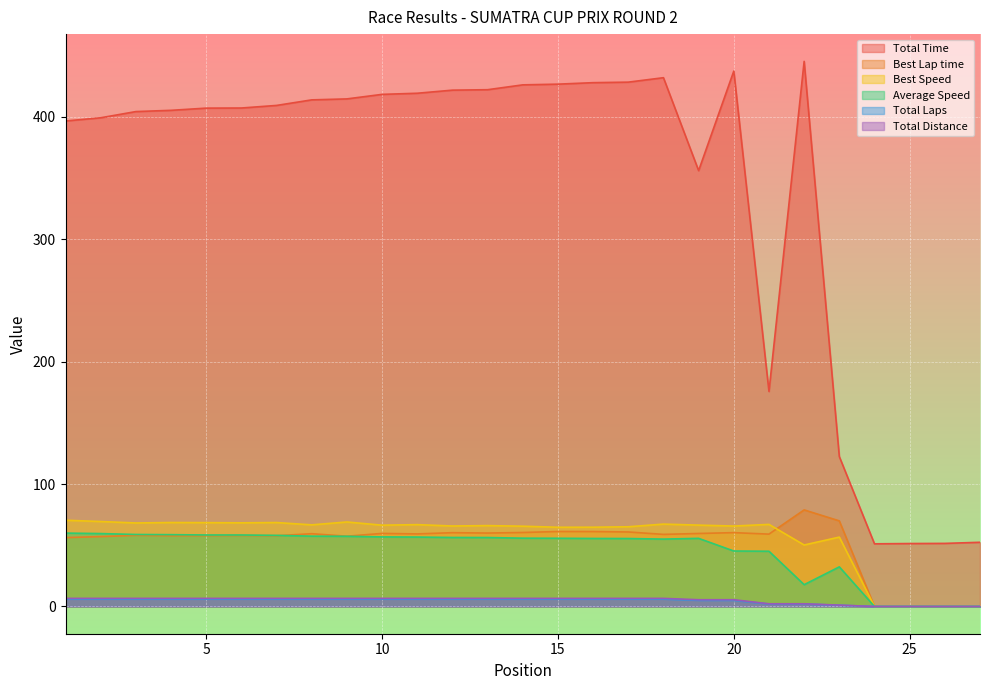

Reading left to right, transcribe all the data shown in this chart.

Total Time: 396.5	399.1	404.2	405.2	407.0	407.1	409.2	413.7	414.5	418.2	419.1	421.7	422.0	426.0	426.6	427.8	428.2	431.8	355.9	437.3	175.6	445.2	122.4	51.2	51.4	51.5	52.4
Best Lap time: 56.2	57.1	58.1	57.8	57.8	58.0	57.8	59.4	57.4	59.6	59.3	60.3	60.0	60.4	61.2	61.2	60.8	58.9	59.6	60.3	59.1	78.9	69.9	0.0	0.0	0.0	0.0
Best Speed: 70.4	69.4	68.2	68.6	68.5	68.3	68.5	66.7	69.0	66.4	66.8	65.7	66.0	65.6	64.7	64.7	65.1	67.3	66.4	65.7	67.0	50.2	56.6	0.0	0.0	0.0	0.0
Average Speed: 59.9	59.5	58.8	58.6	58.4	58.4	58.1	57.4	57.3	56.8	56.7	56.3	56.3	55.8	55.7	55.5	55.5	55.0	55.6	45.3	45.1	17.8	32.3	0.0	0.0	0.0	0.0
Total Laps: 6.0	6.0	6.0	6.0	6.0	6.0	6.0	6.0	6.0	6.0	6.0	6.0	6.0	6.0	6.0	6.0	6.0	6.0	5.0	5.0	2.0	2.0	1.0	0.0	0.0	0.0	0.0
Total Distance: 6.6	6.6	6.6	6.6	6.6	6.6	6.6	6.6	6.6	6.6	6.6	6.6	6.6	6.6	6.6	6.6	6.6	6.6	5.5	5.5	2.2	2.2	1.1	0.0	0.0	0.0	0.0